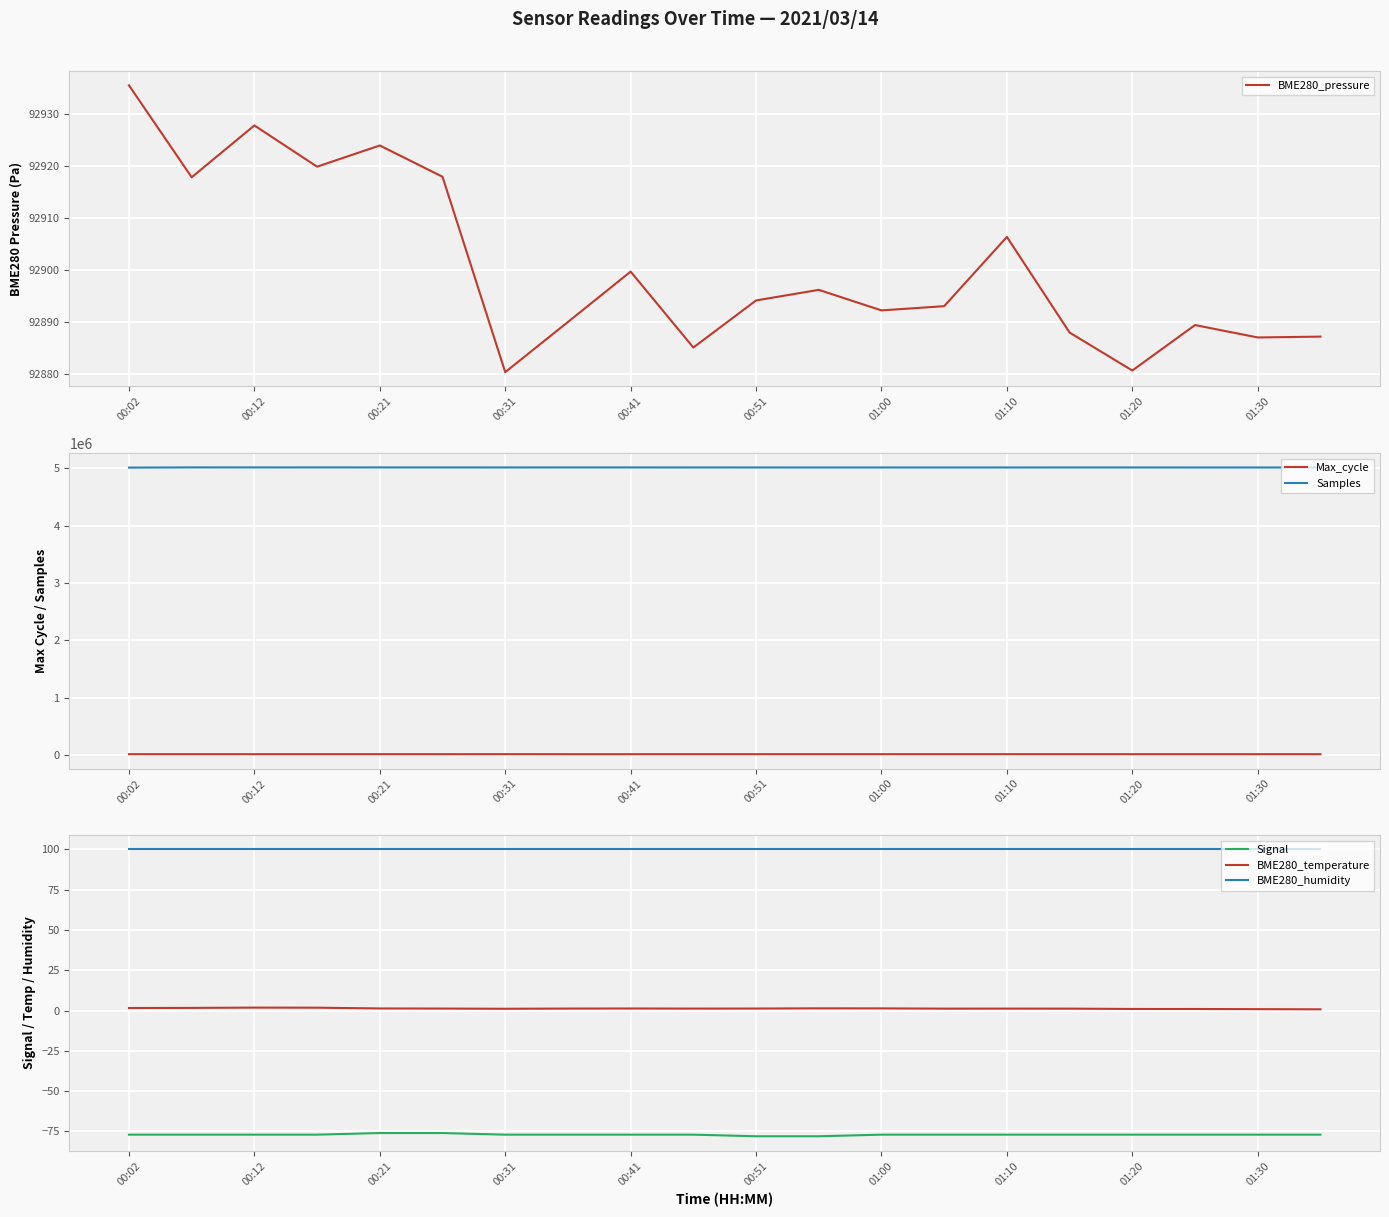

What is the highest value of the Max_cycle series?

20441